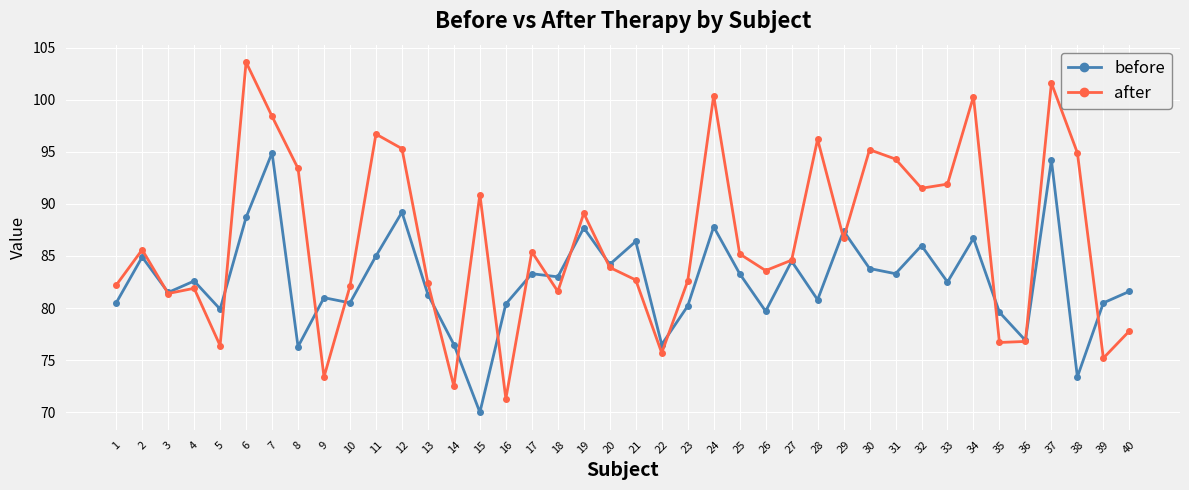

In before, how many points are lower than both neighbors (excluding endpoints)?

14